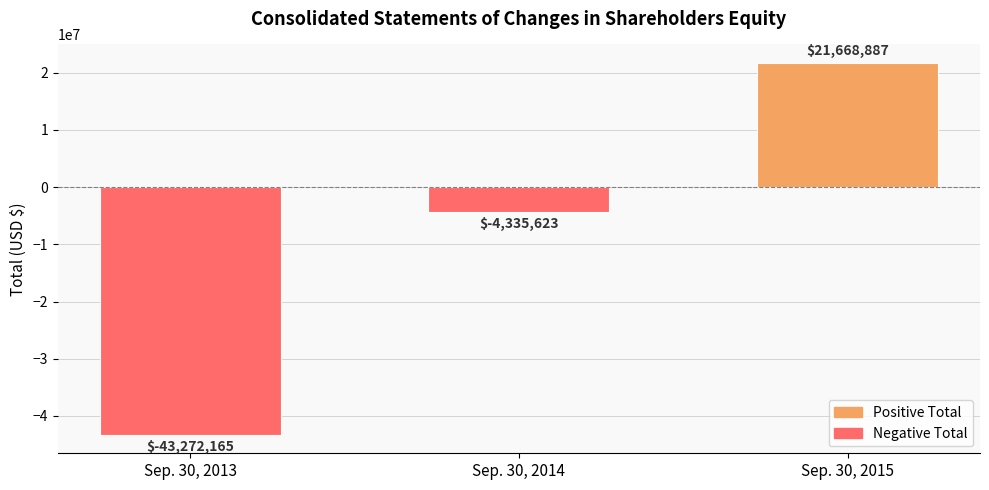

Which has a higher value, Sep. 30, 2015 or Sep. 30, 2014?

Sep. 30, 2015